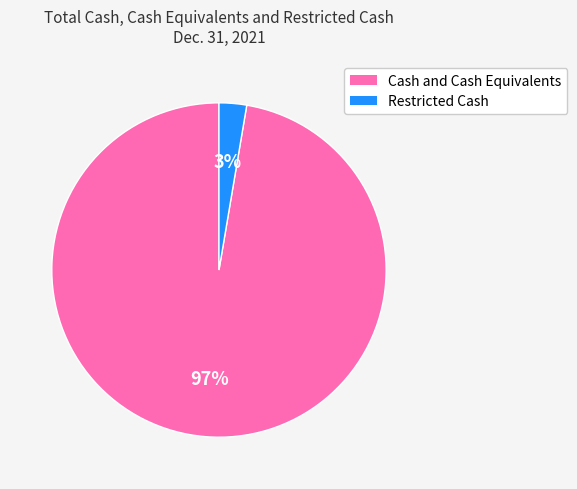

Rank the categories by value from lowest to highest.

Restricted Cash, Cash and Cash Equivalents